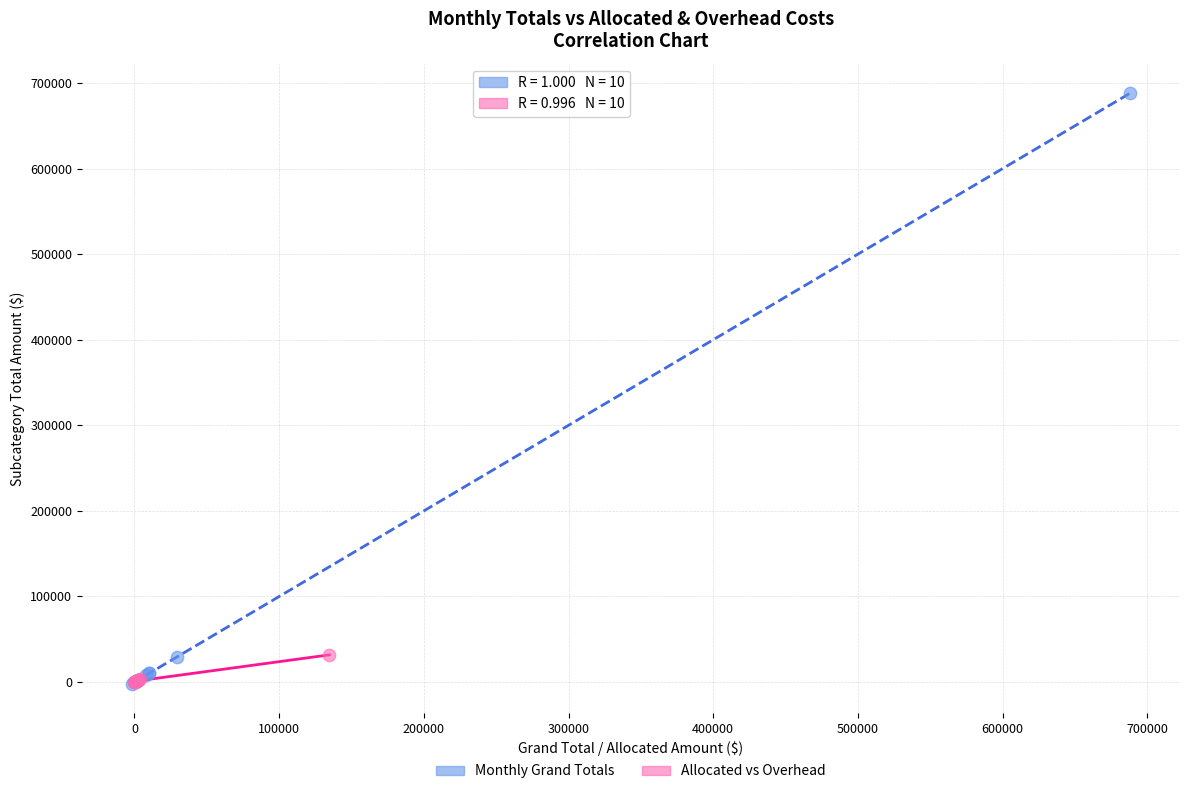

Which series has the largest Y range (max minus min)?

Monthly Grand Totals